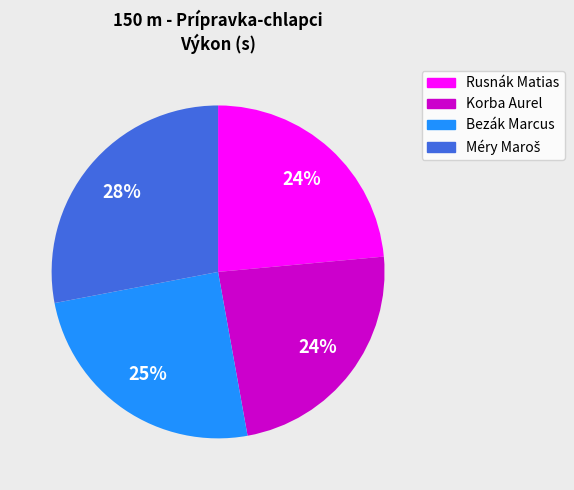

Is Bezák Marcus the majority of the pie?

No